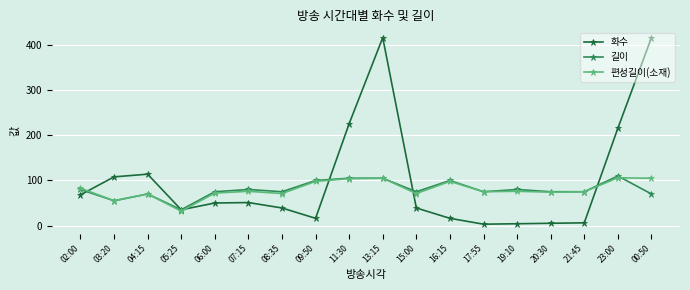

How many values in the 길이 series are below 75?

4